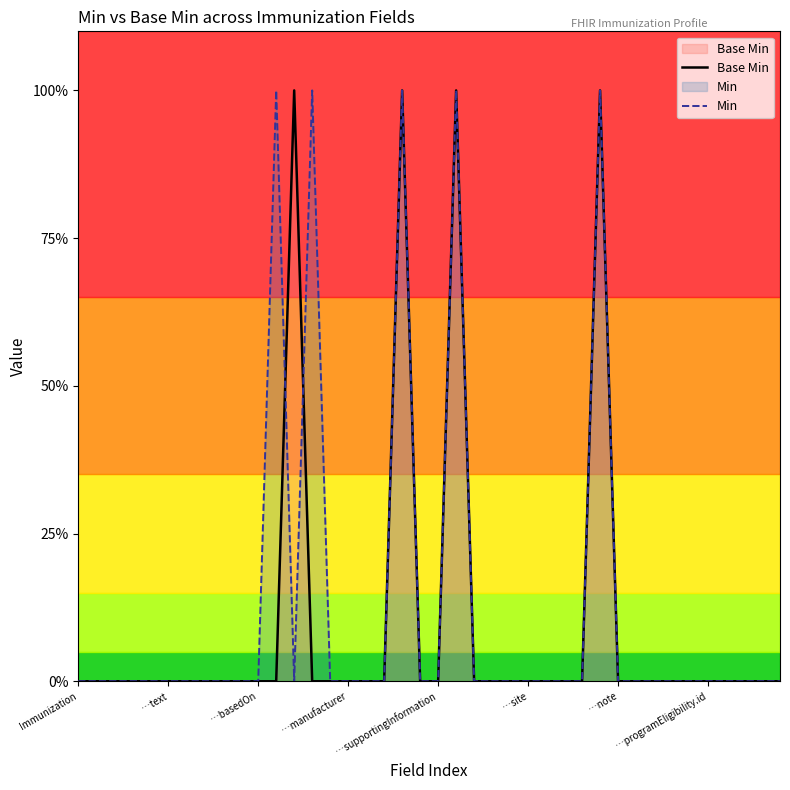

What position from the left is 16?

17